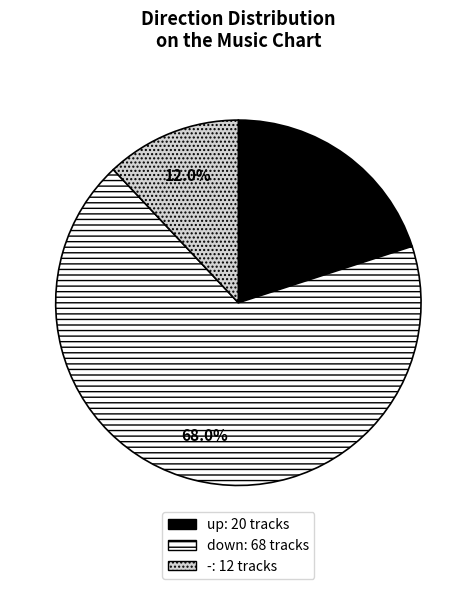

Which slice is the largest?

down